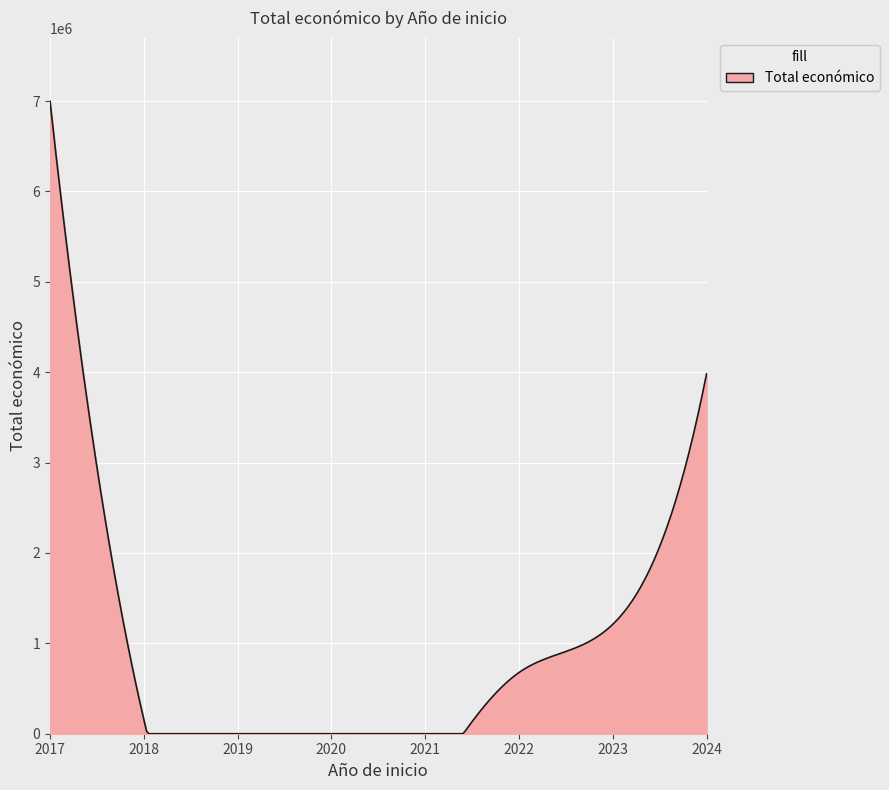

What is the maximum value shown in the chart?

6997887.0